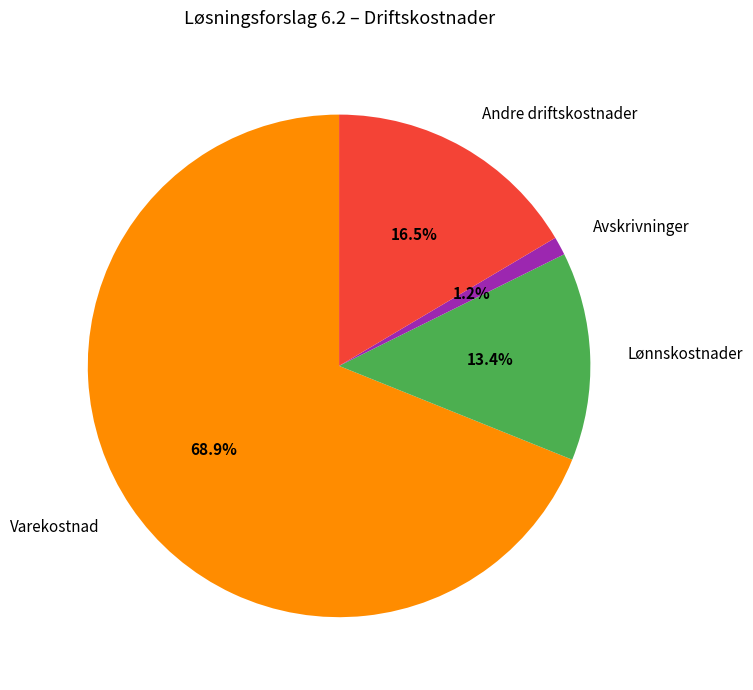

Is it true that Avskrivninger is 1% of the pie?

True